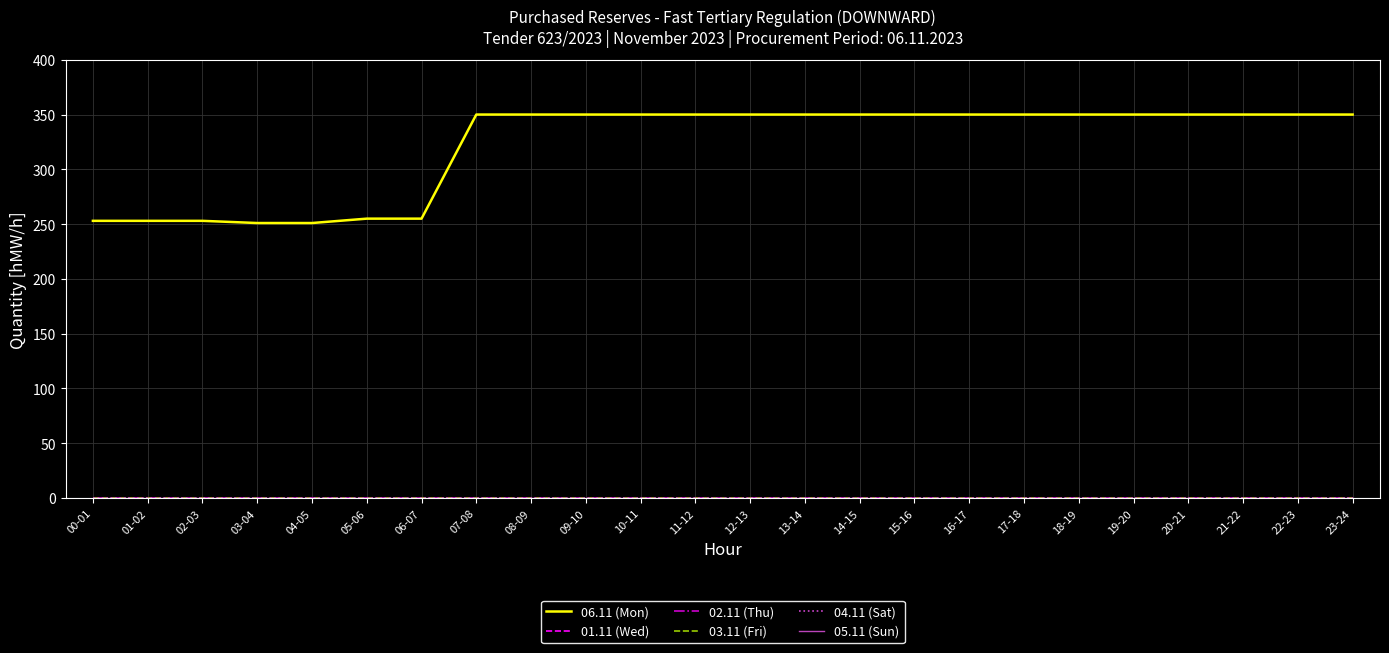

Does the chart have visible grid lines?

Yes